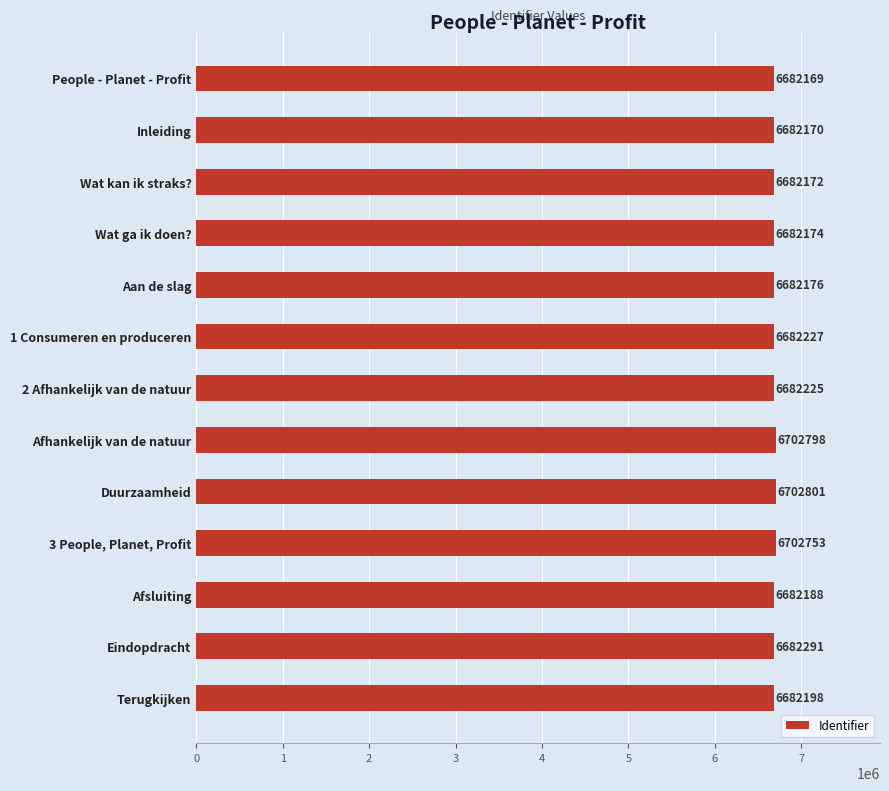

What is the sum of the values at Aan de slag and 3 People, Planet, Profit?

13384929